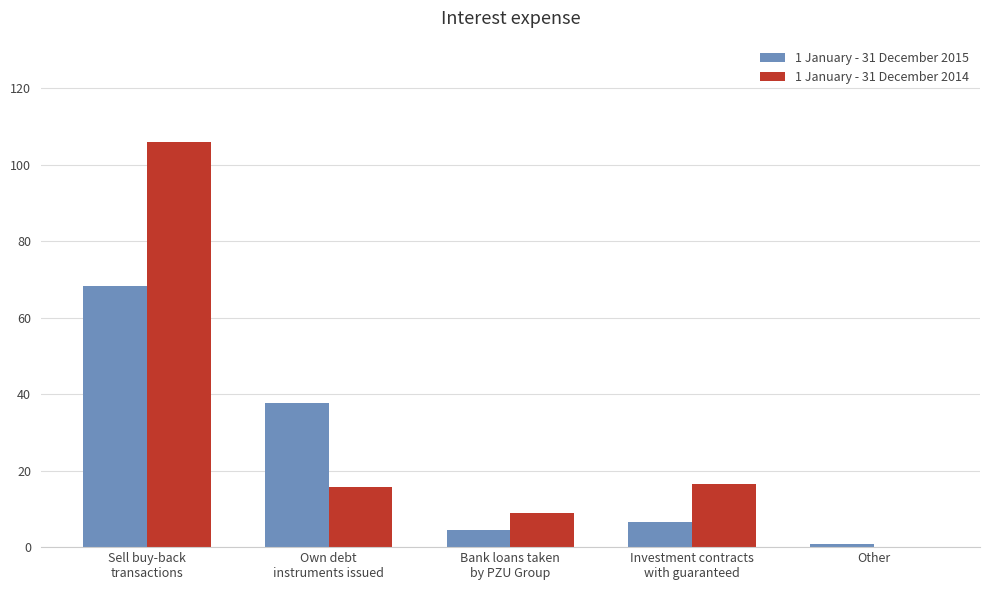

The value of 1 January - 31 December 2014 at Other is 0.1. True or false?

True